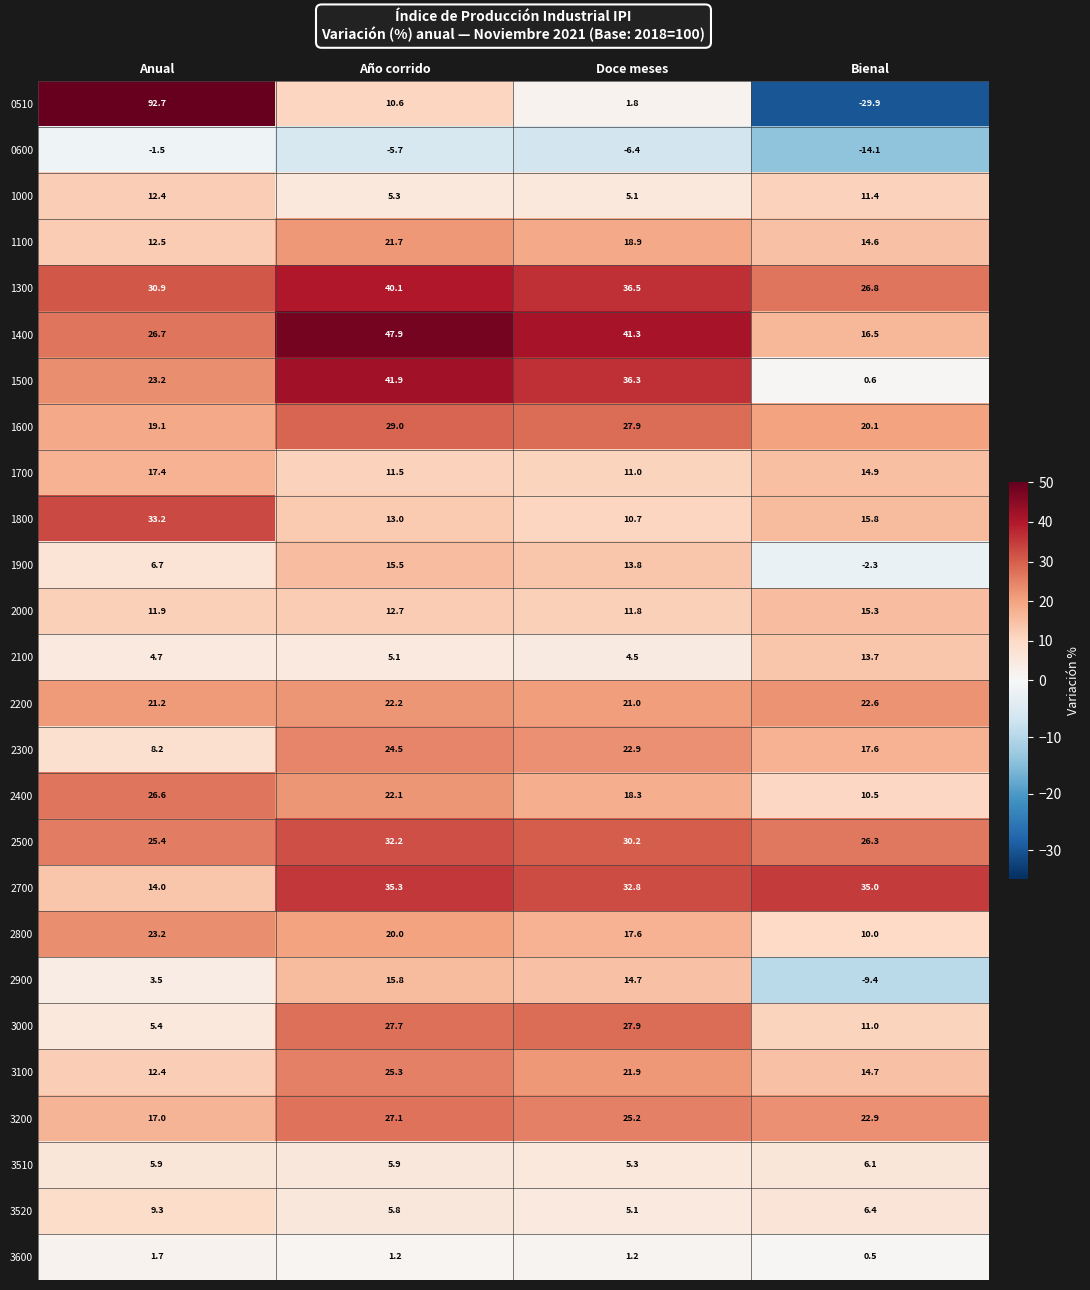

The 1500 series shows 72.7 at Año corrido. True or false?

False